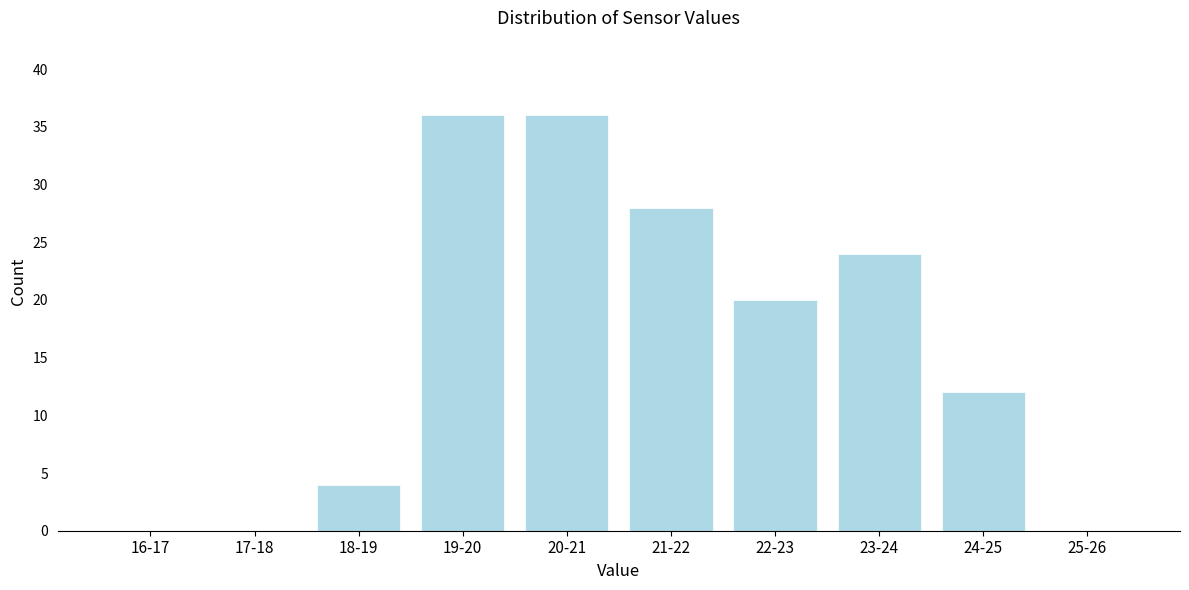

Reading left to right, transcribe all the data shown in this chart.

16-17=0	17-18=0	18-19=4	19-20=36	20-21=36	21-22=28	22-23=20	23-24=24	24-25=12	25-26=0